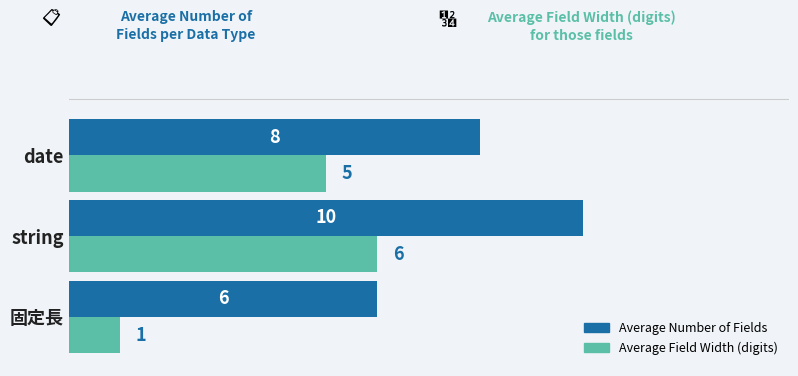

At which category does the chart reach its peak across all series?

string